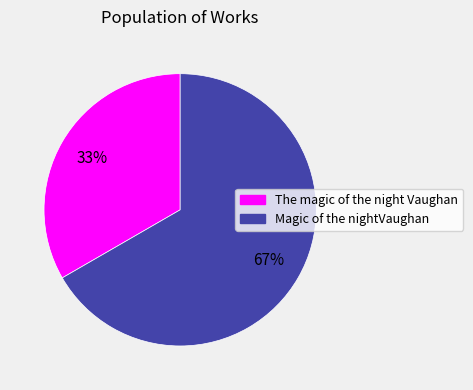

What percentage is the Magic of the nightVaughan slice, to the nearest percent?

67%